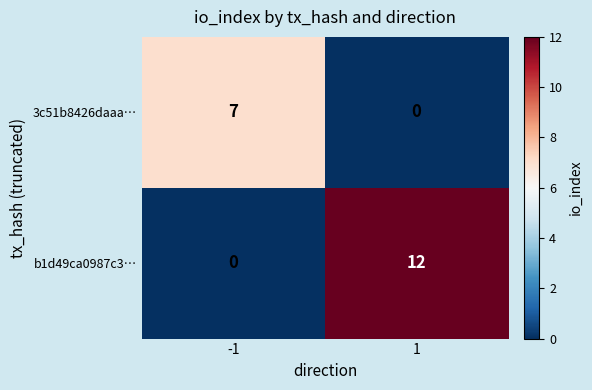

What is the sum of the b1d49ca0987c3… values at -1 and 1?

12